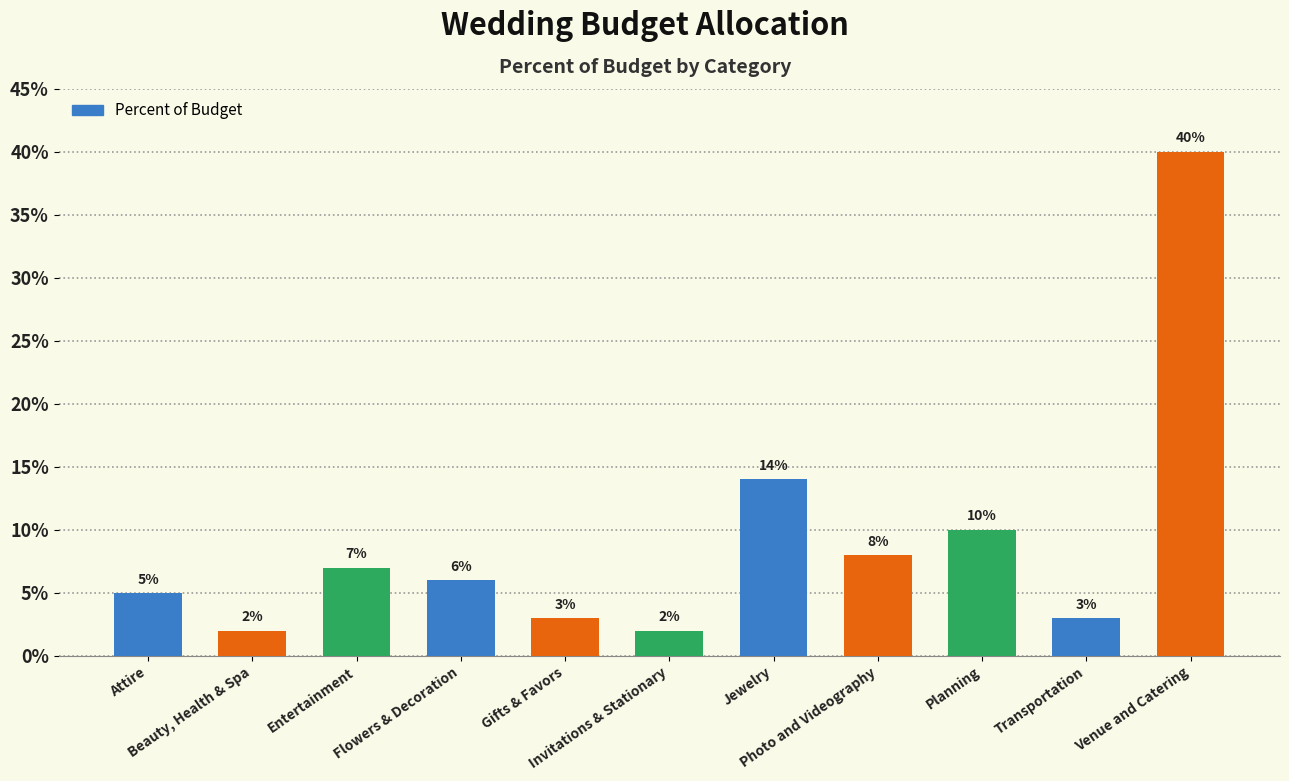

At which category does the chart reach its peak across all series?

Venue and Catering